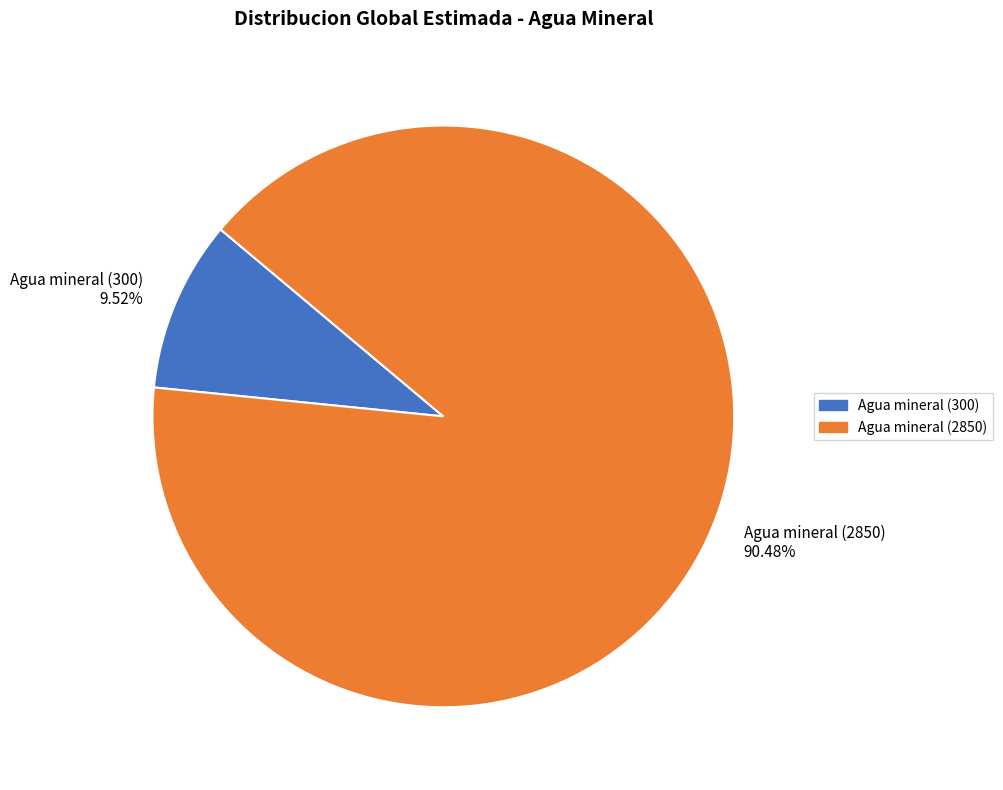

Rank the categories by value from lowest to highest.

Agua mineral (300), Agua mineral (2850)